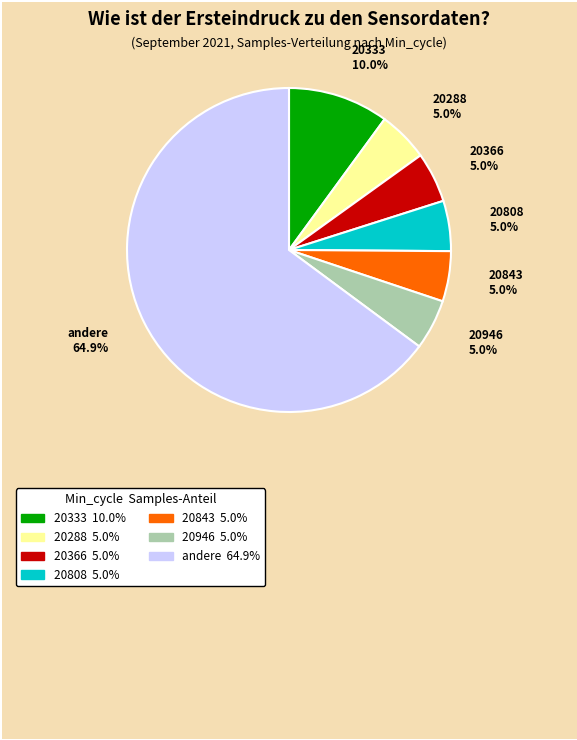

What is the largest slice in the pie chart?

andere